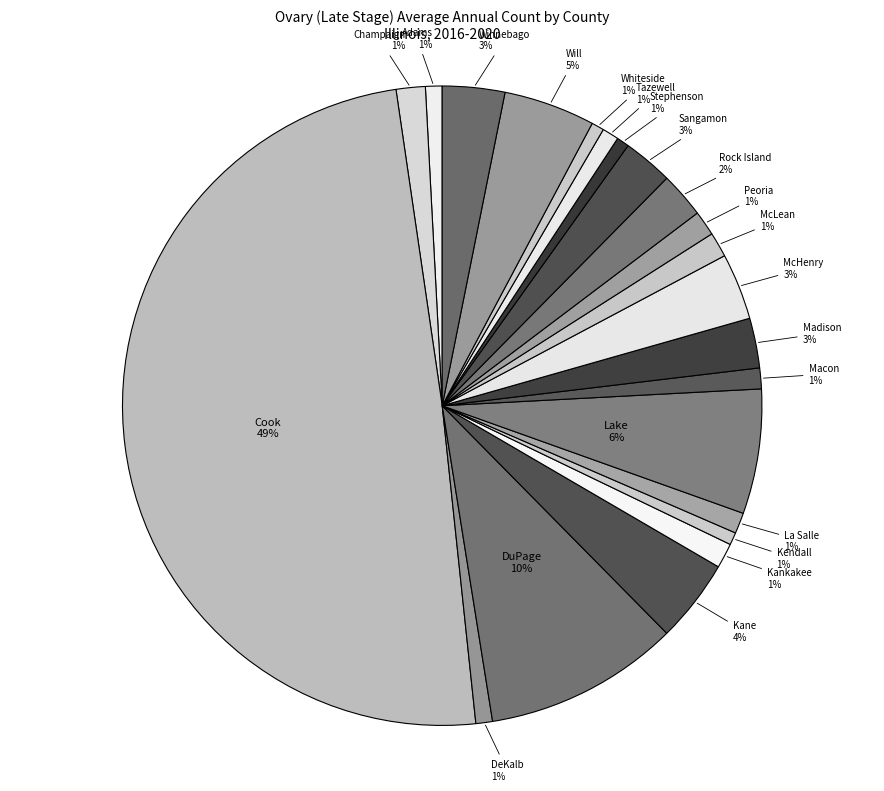

Does Lake account for over 50% of the chart?

No